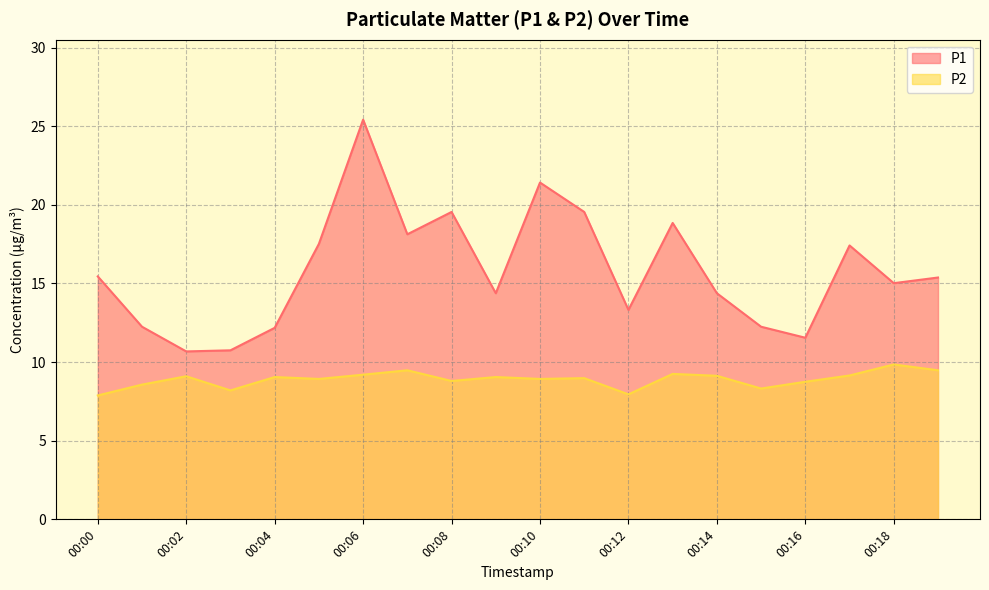

Where does the P1 series first go above 15?

00:00